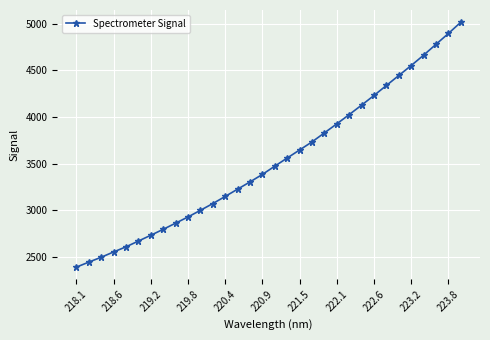

What is the average value?

3526.2